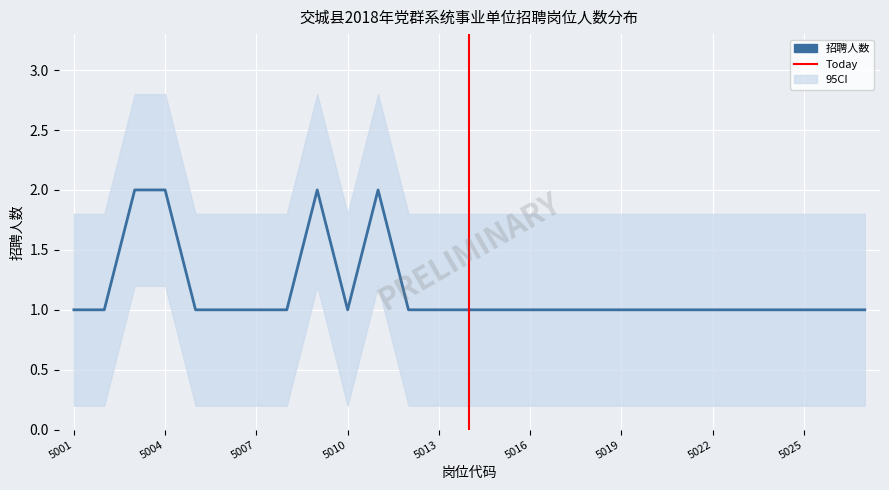

What is the sum of all values?

31